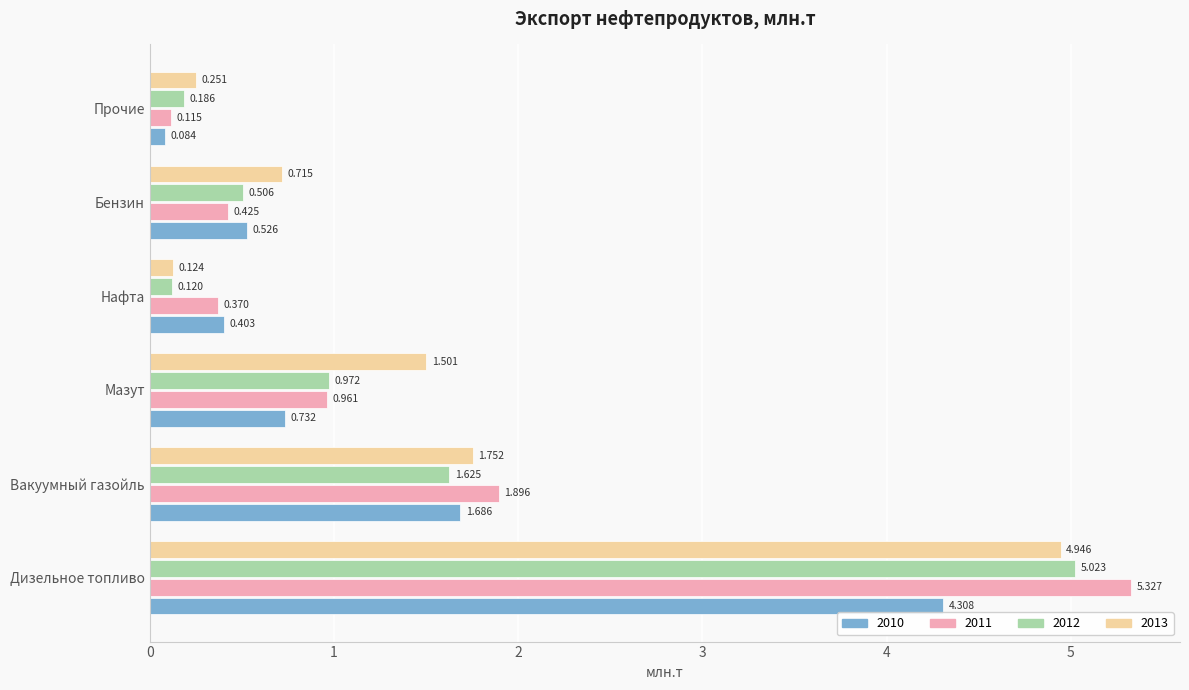

Which series has the largest range (max minus min)?

2011